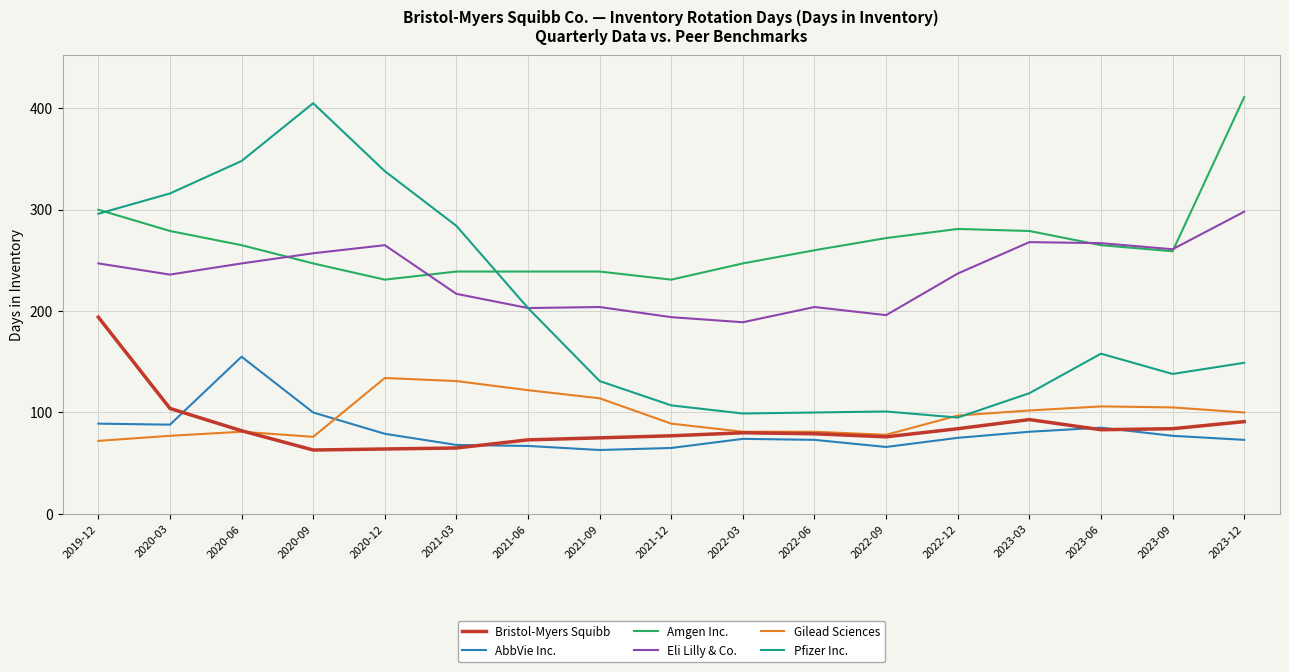

Which series changed the most between 2019-12 and 2023-06?

Pfizer Inc.